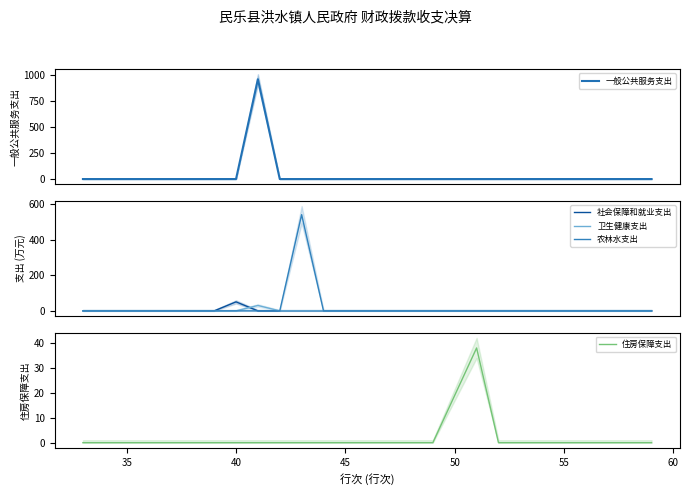

What is the maximum value for 社会保障和就业支出?

50.7